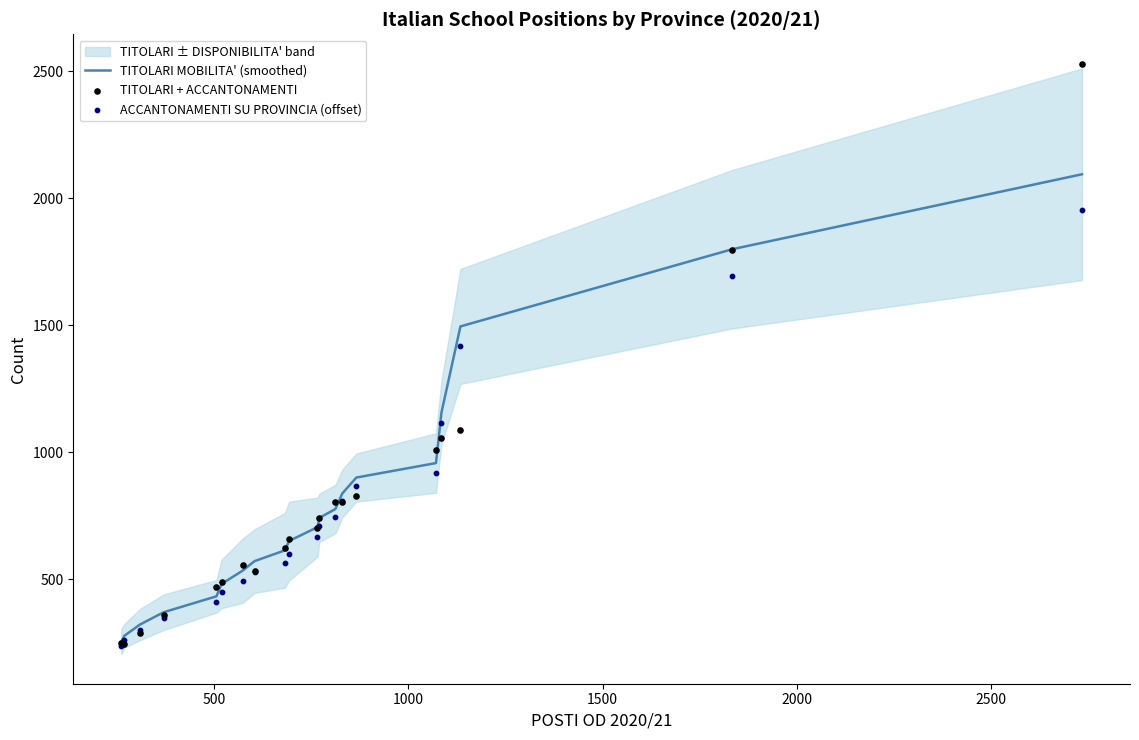

At how many categories does at least one series exceed 2361?

1